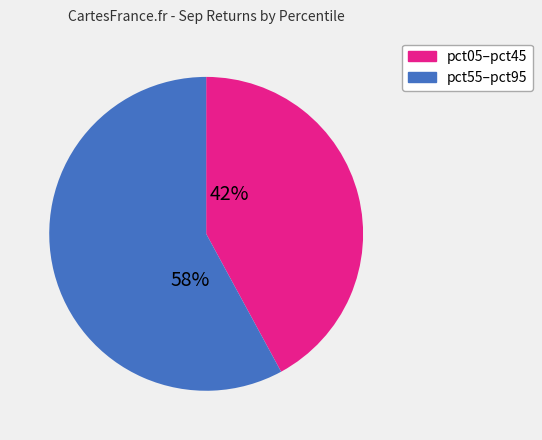

To the nearest percent, what is the difference between the largest and smallest slice percentages?

16%